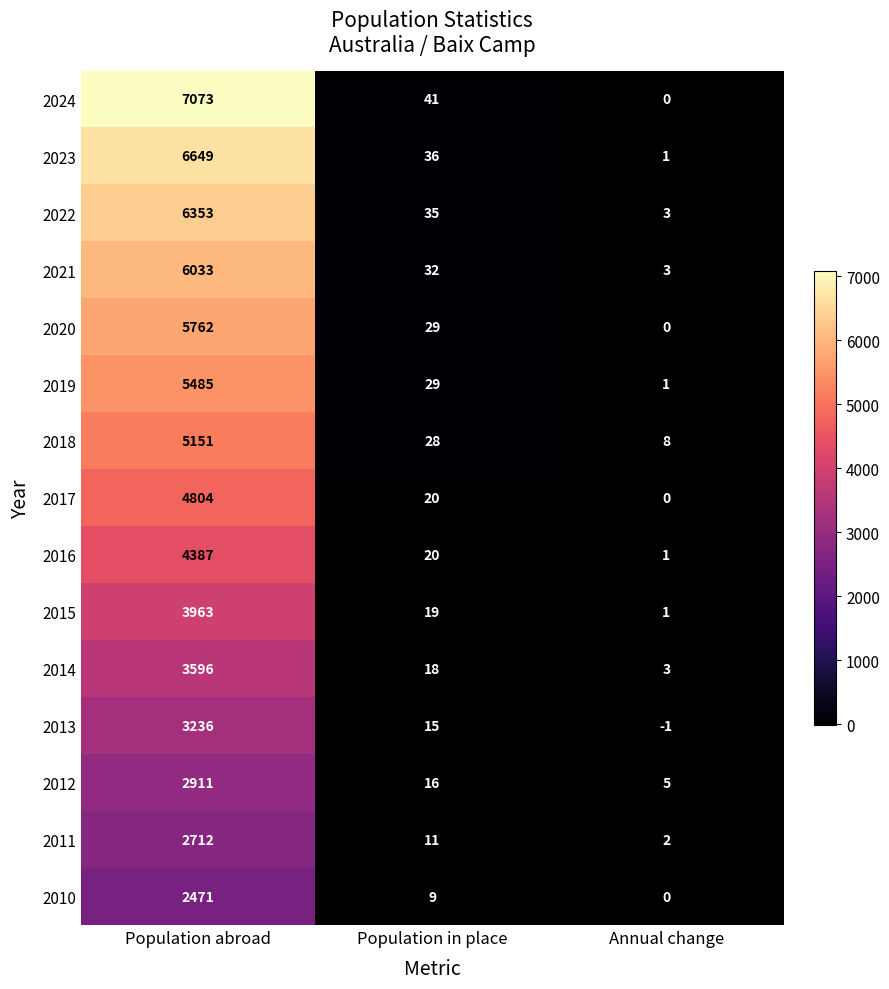

Which series has the widest spread of values?

2024